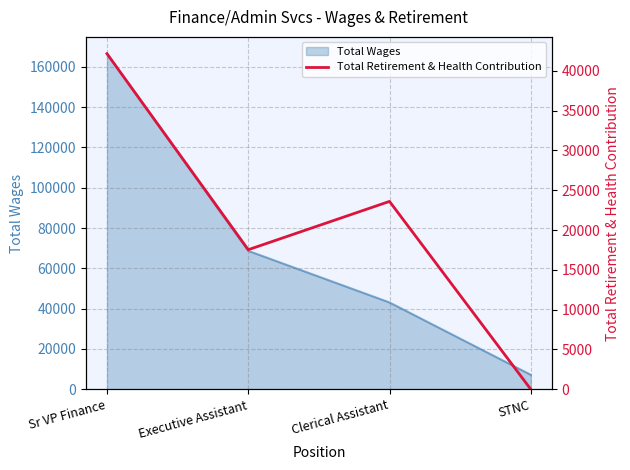

At which label is Total Wages closest to 86869?

Executive Assistant